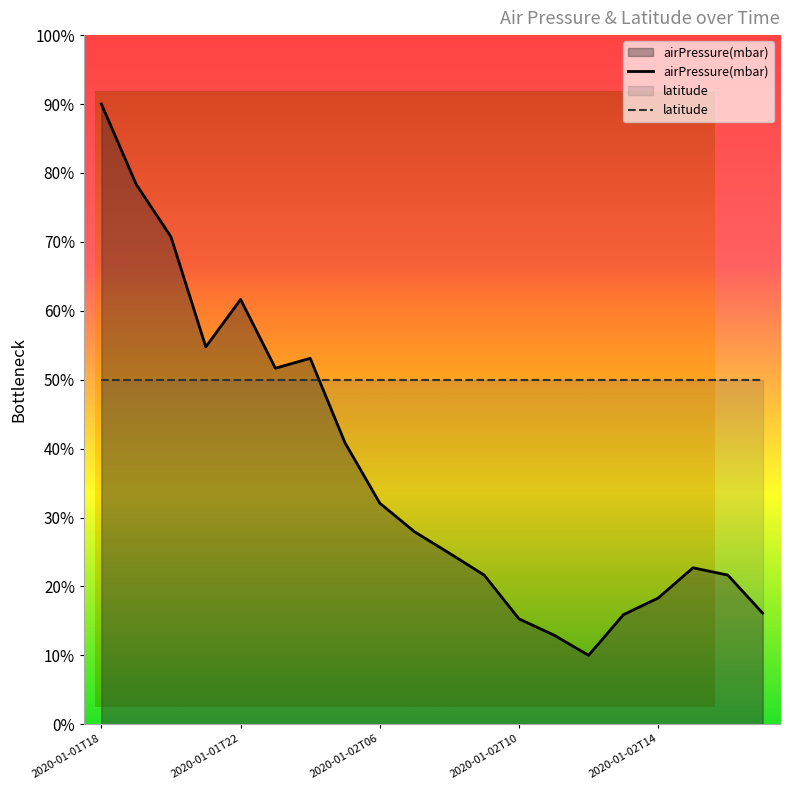

What is the minimum value shown in the chart?

10.0